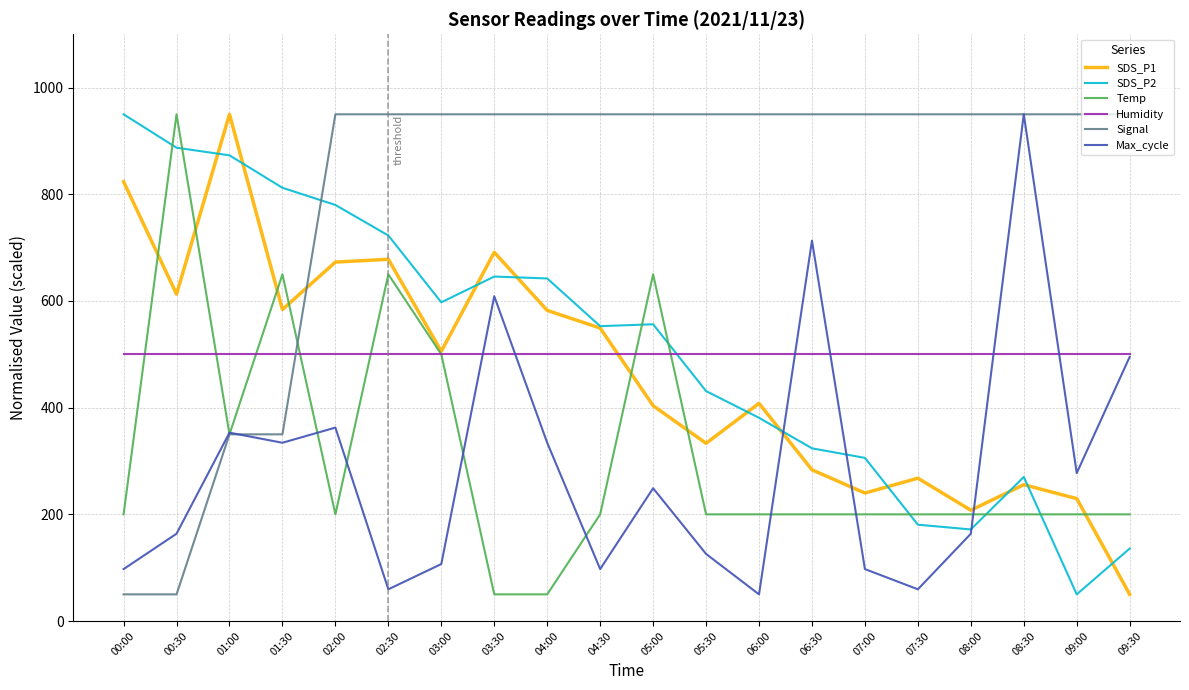

The SDS_P1 series shows 549.2 at 04:30. True or false?

True